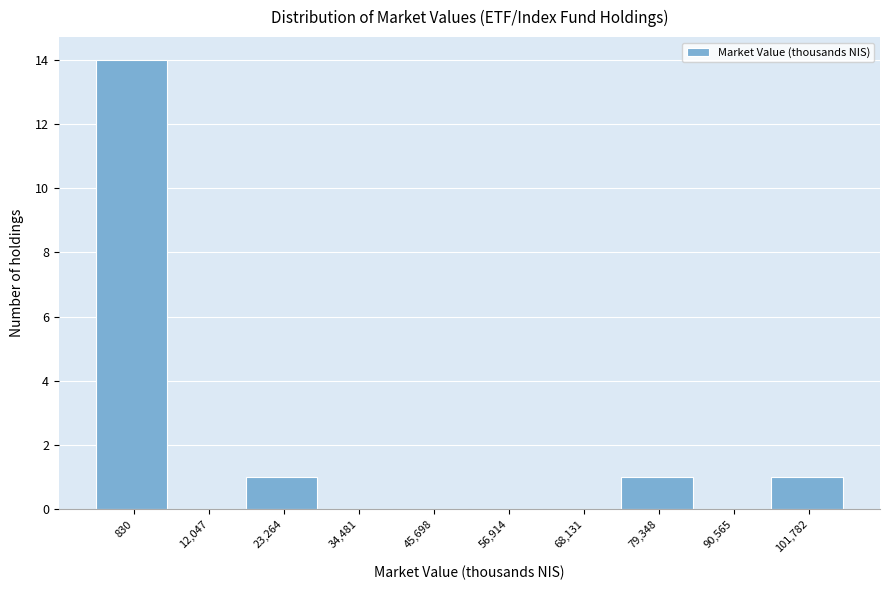

Reading right to left, extract all data points from this chart.

101,782=1	90,565=0	79,348=1	68,131=0	56,914=0	45,698=0	34,481=0	23,264=1	12,047=0	830=14